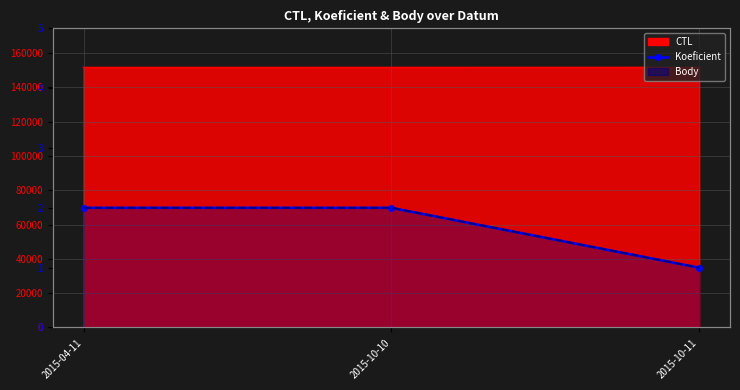

Reading left to right, extract all data points from this chart.

2	2	1